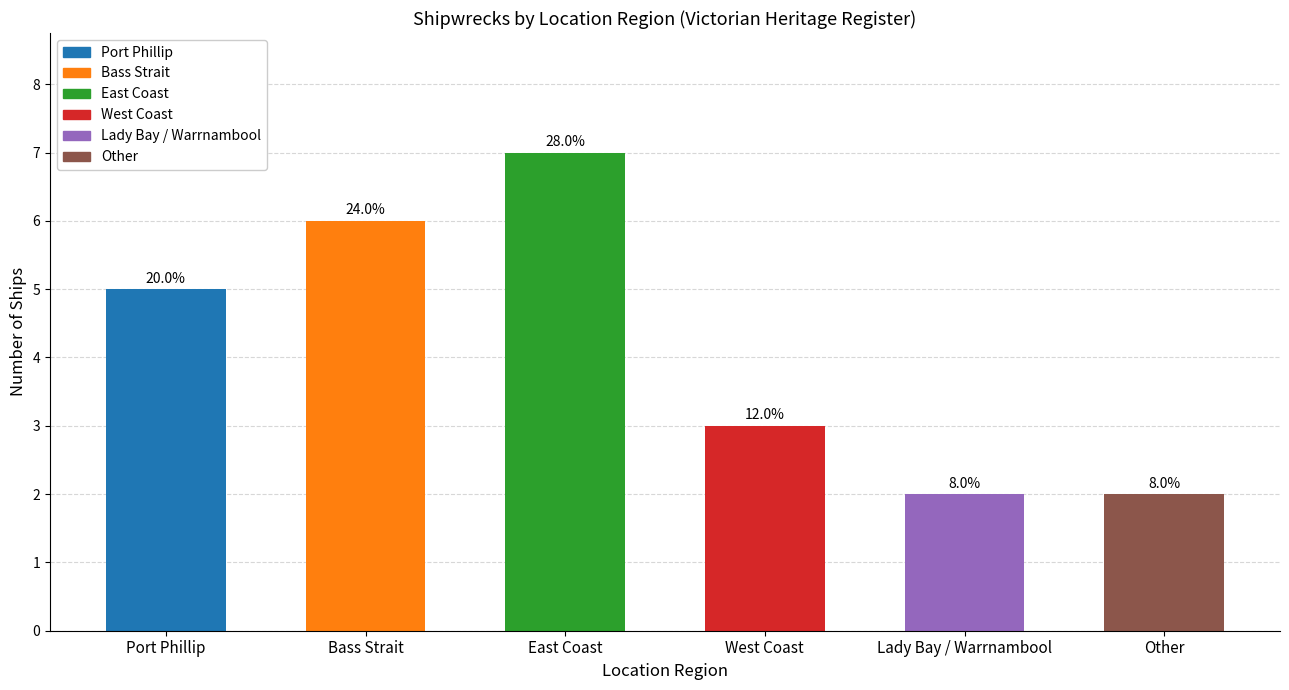

At which label does the data first exceed 5?

Bass Strait